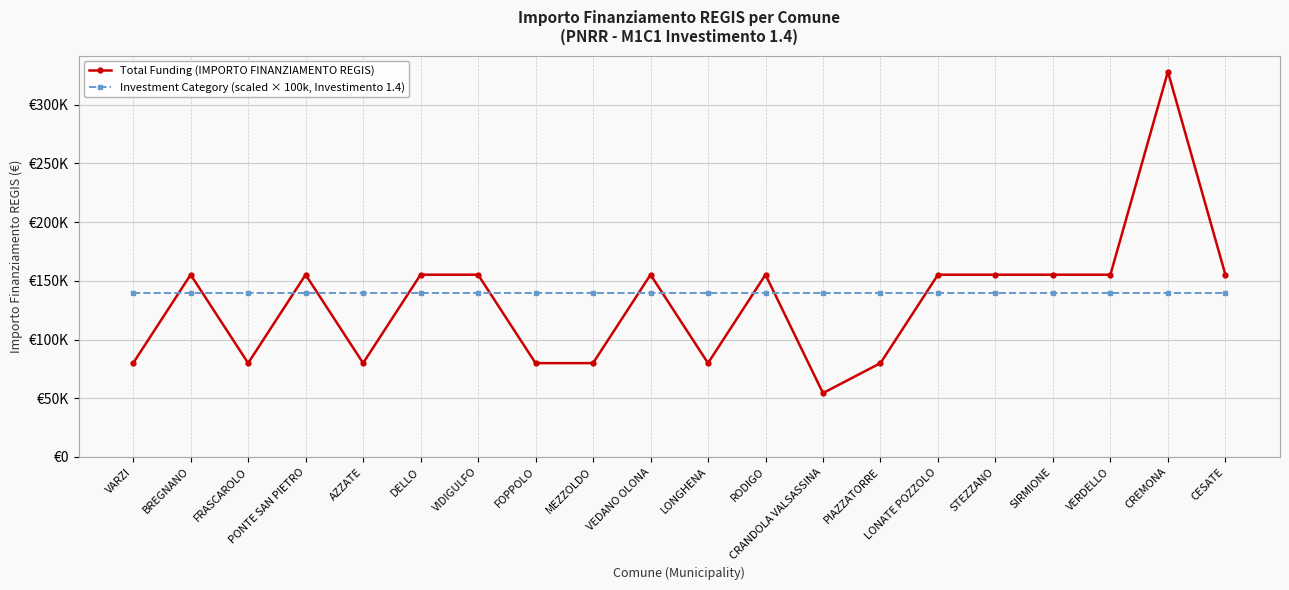

What are all the series names shown in the legend?

Total Funding (IMPORTO FINANZIAMENTO REGIS), Investment Category (scaled × 100k, Investimento 1.4)